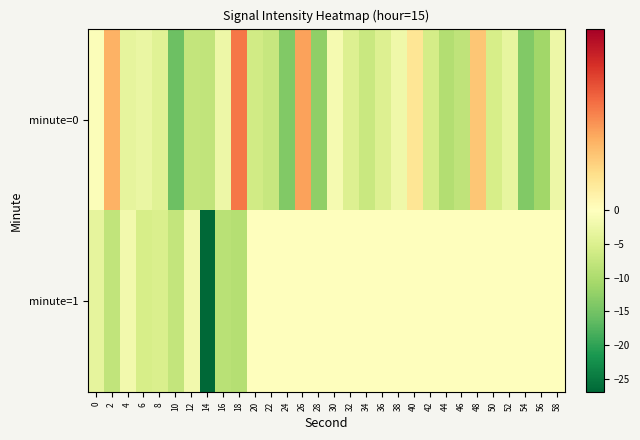

What is the difference between the highest and lowest values at 6?

2.9